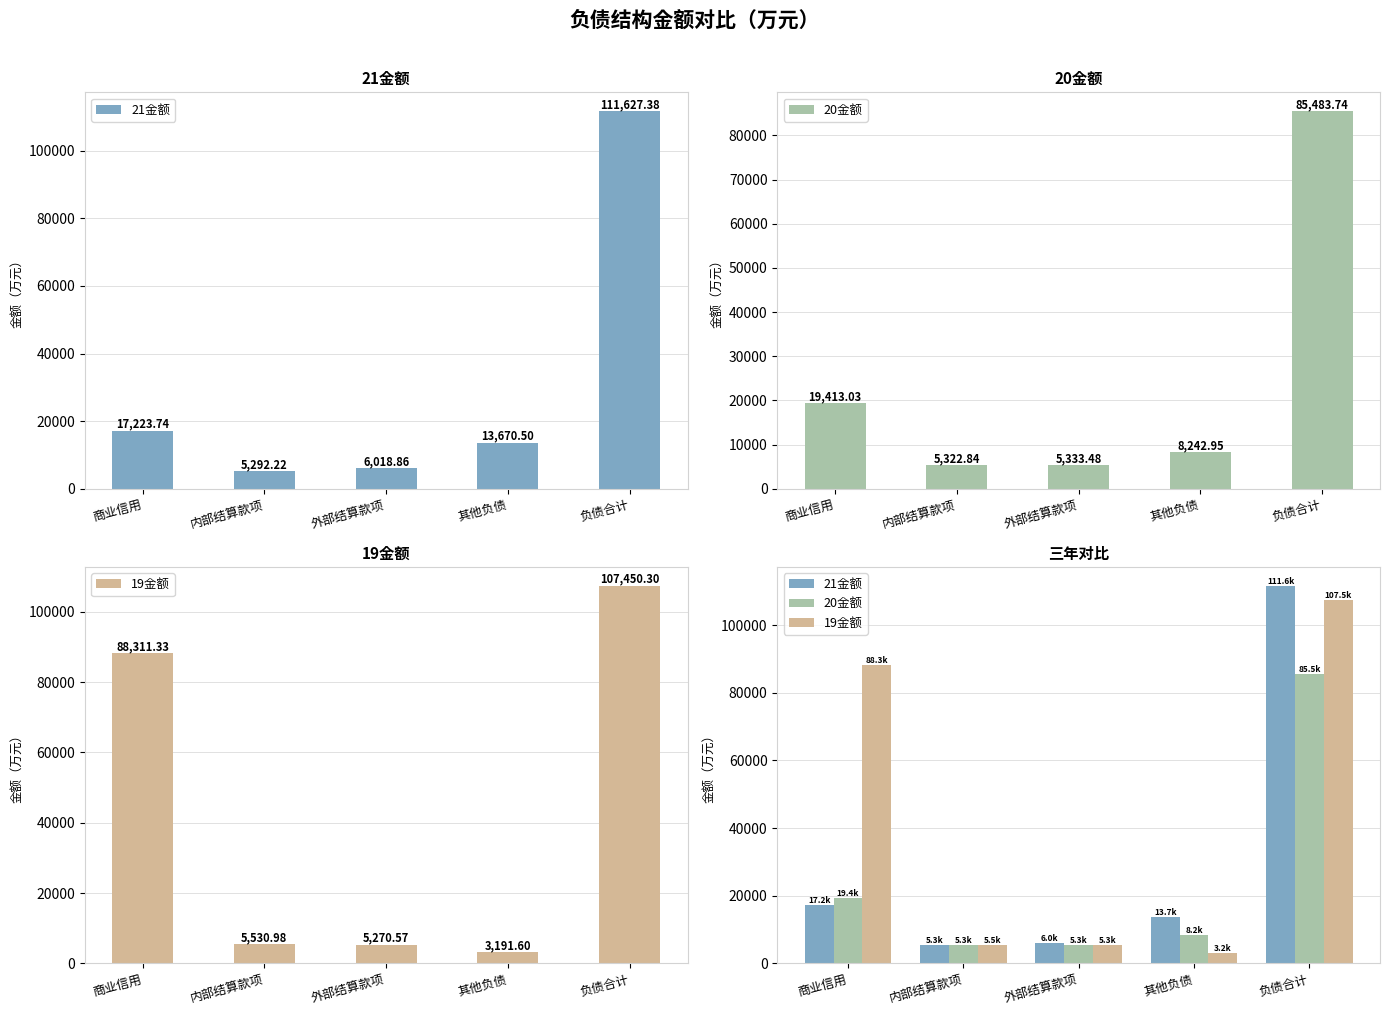

Is the value of 21金额 at 其他负债 greater than the value of 20金额 at 内部结算款项?

Yes